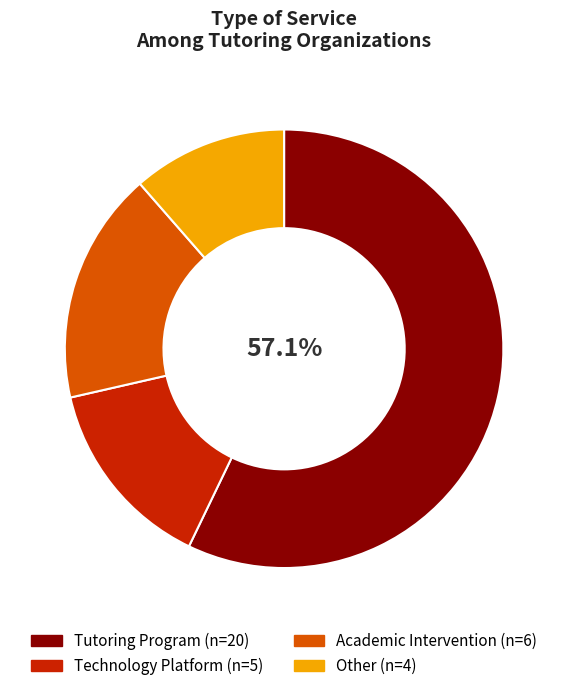

How many segments does this pie chart have?

4